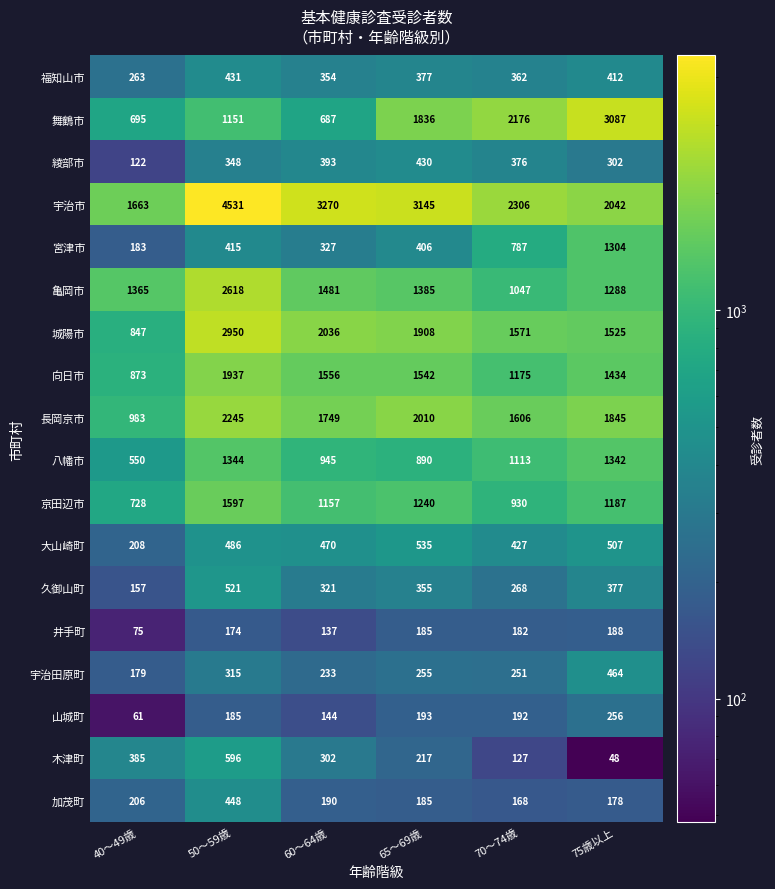

Between 60～64歳 and 70～74歳, which series saw the biggest shift?

舞鶴市